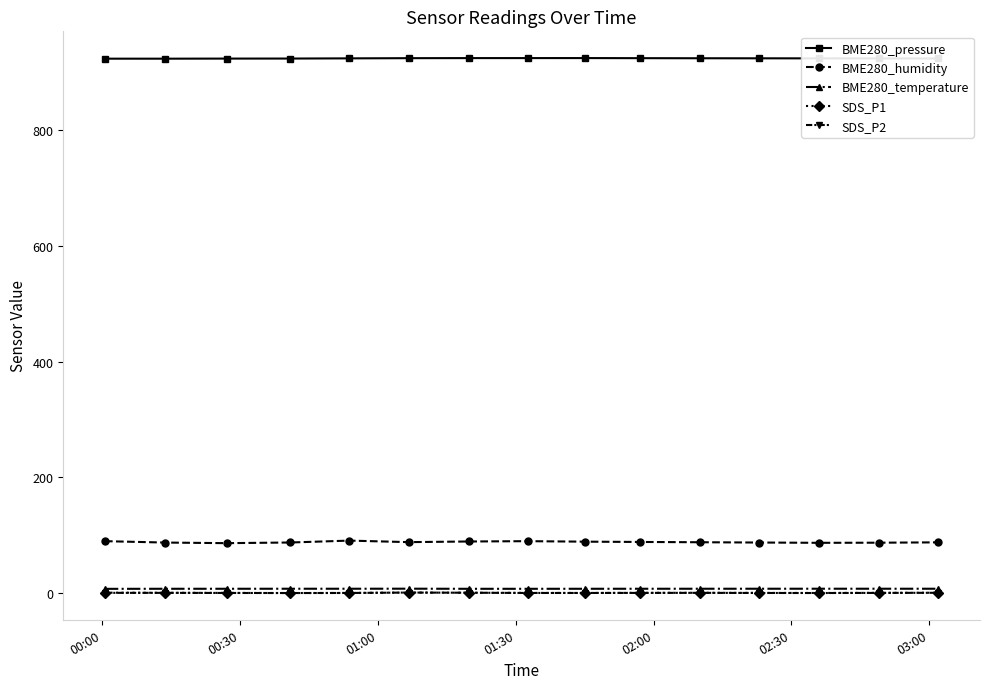

What is the maximum value shown in the chart?

924.0